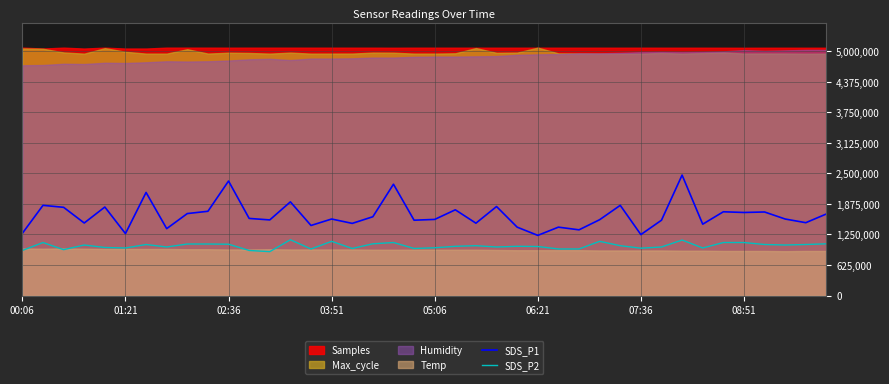

What is the difference between the highest and lowest values at 24?

1566.6